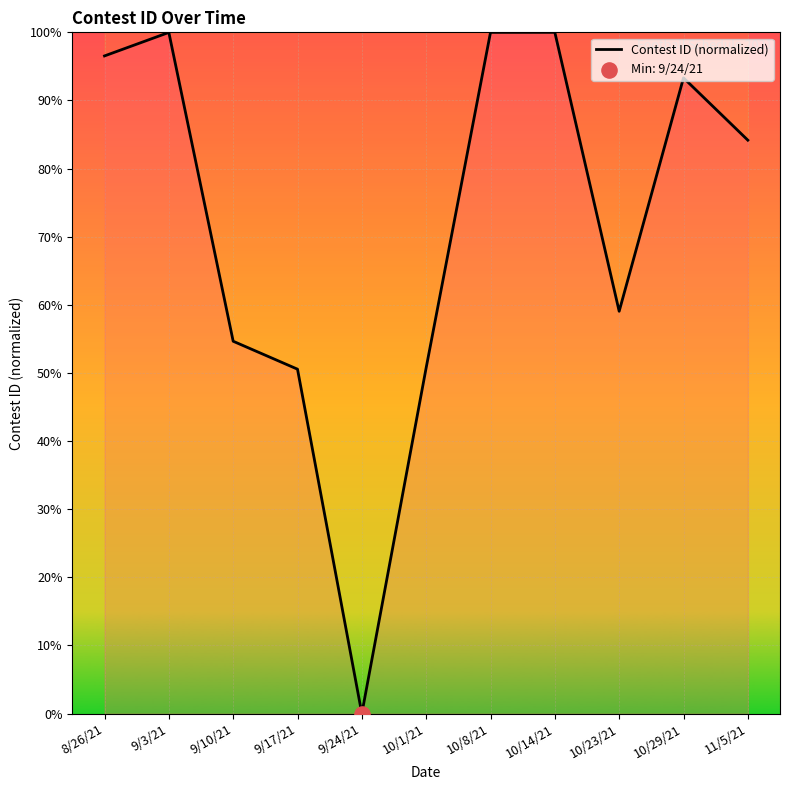

What is the ratio of the value at 10/8/21 to the value at 10/23/21?

1.7